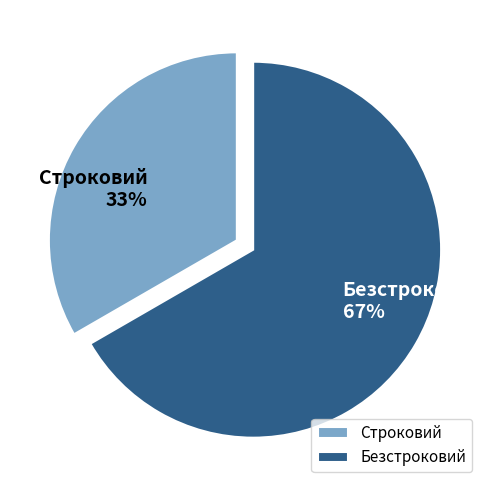

To the nearest percent, what is the combined percentage of Строковий and Безстроковий?

100%